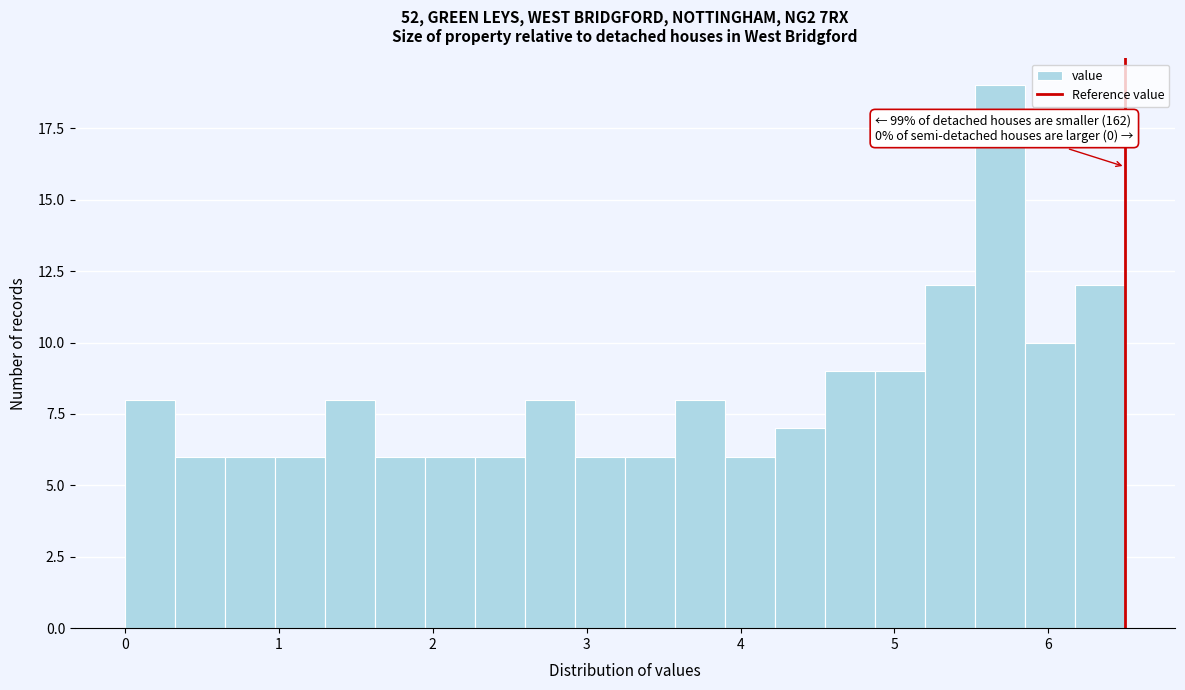

Read against the x-axis, roughly where is the centre of the tallest bar?

5.7